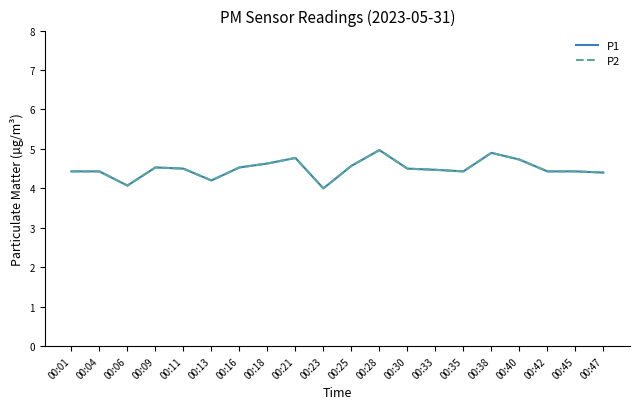

How many lines are shown in the chart?

2